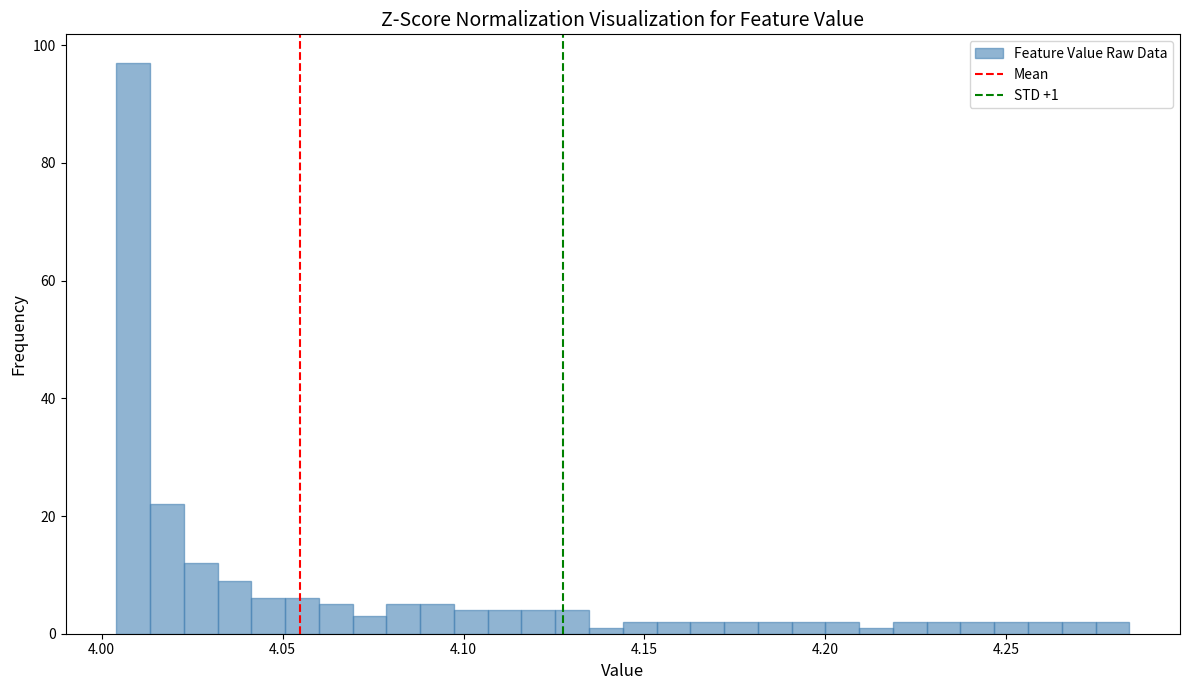

Around what value on the x-axis is the tallest bar? Give the approximate position of its centre, as read against the axis.

4.010